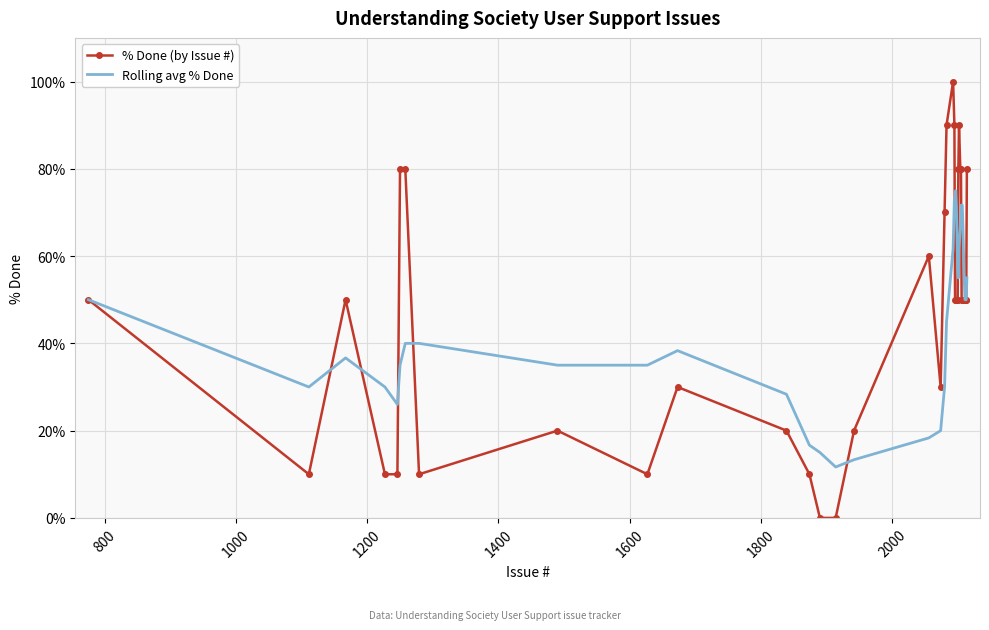

What is the highest value of the % Done (by Issue #) series?

100.0